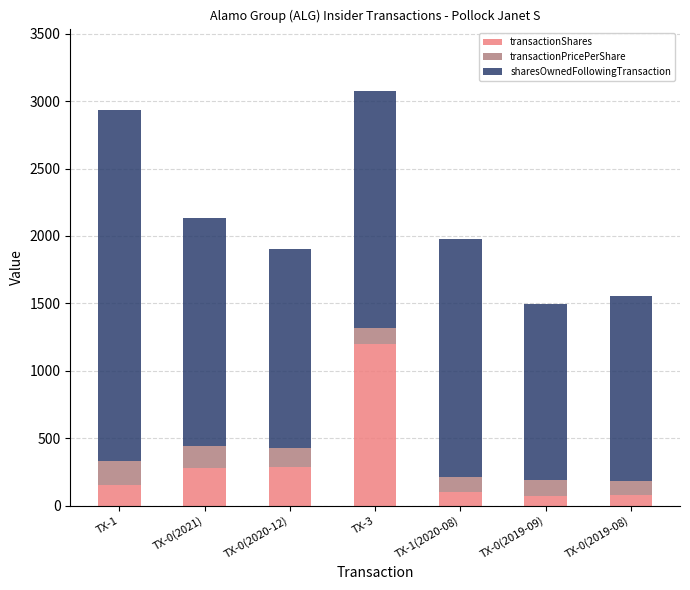

What is the difference between the transactionShares values at TX-0(2020-12) and TX-1?

139.0